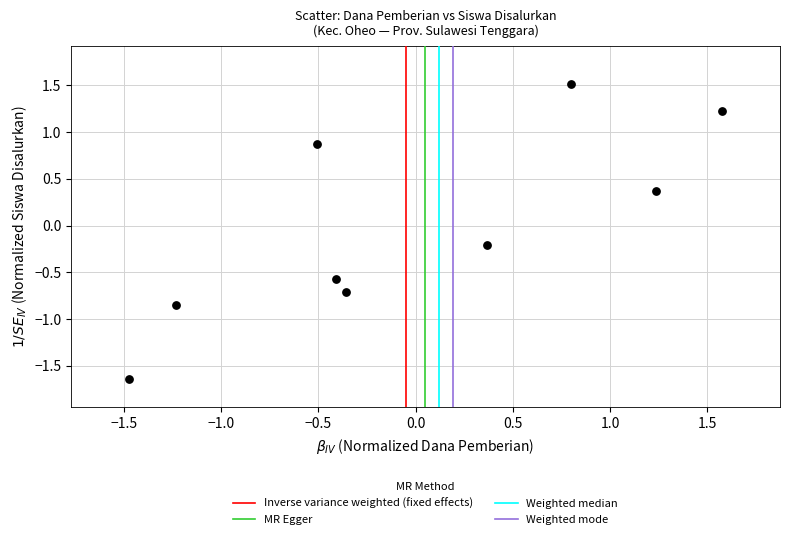

What is the range of X values (max minus min)?

3.0